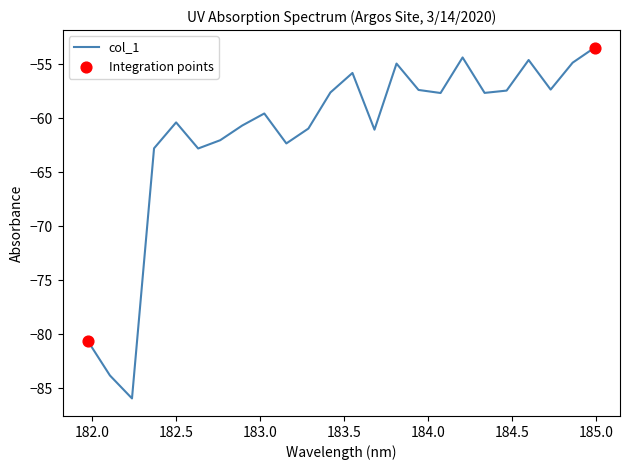

What is the difference between the maximum and minimum values?

32.5